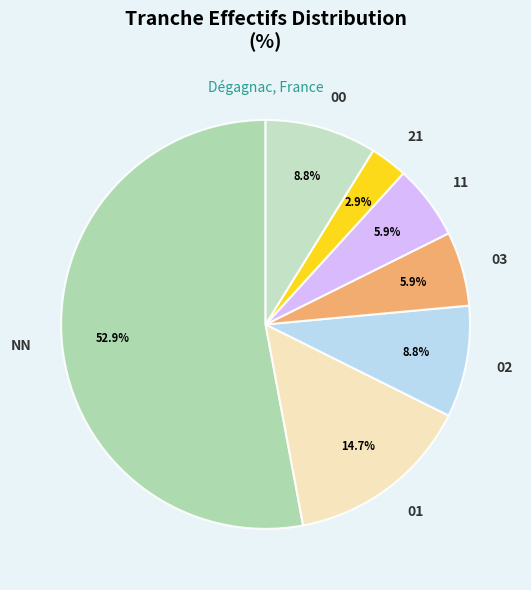

What is the total percentage of 11 and 03?

11.8%